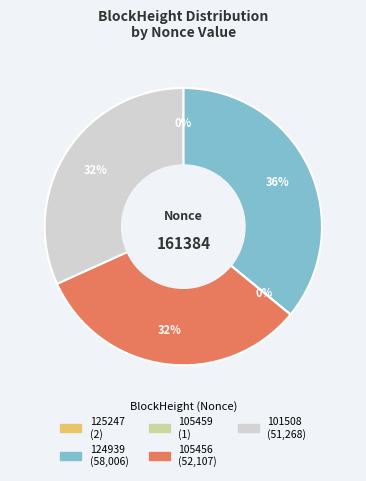

Does any single category account for the majority?

No